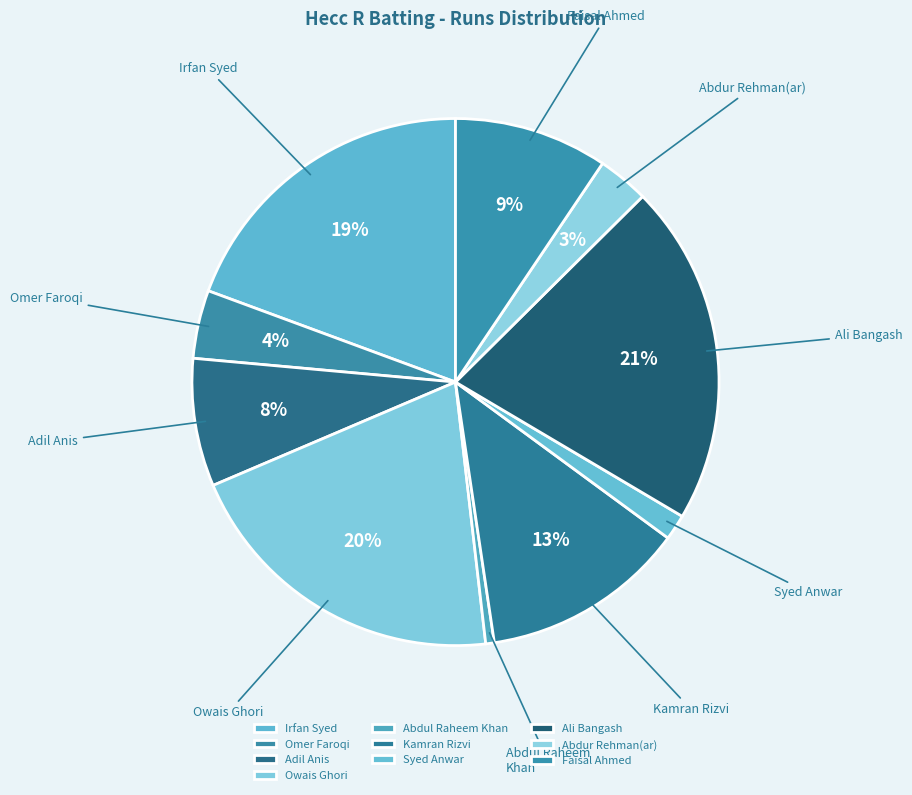

Rank the categories by value from highest to lowest.

Ali Bangash, Owais Ghori, Irfan Syed, Kamran Rizvi, Faisal Ahmed, Adil Anis, Omer Faroqi, Abdur Rehman(ar), Syed Anwar, Abdul Raheem Khan